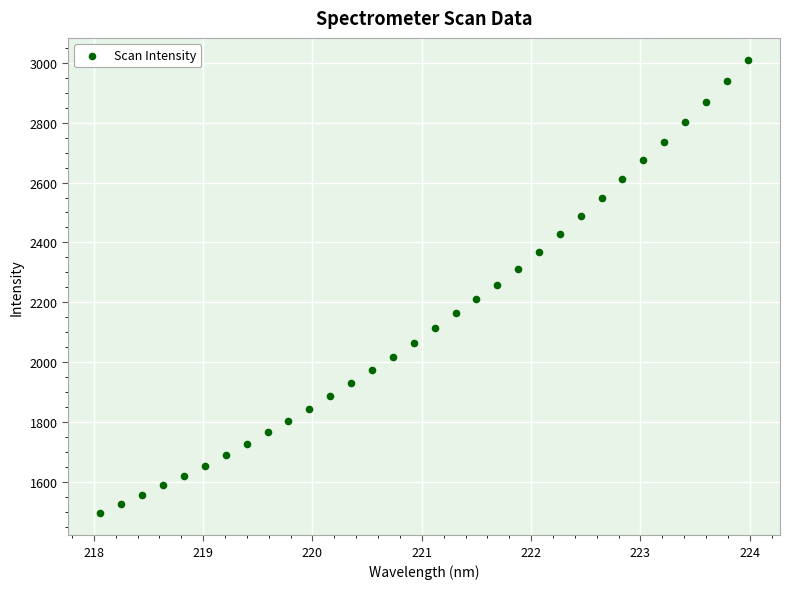

What is the range of X values (max minus min)?

5.9